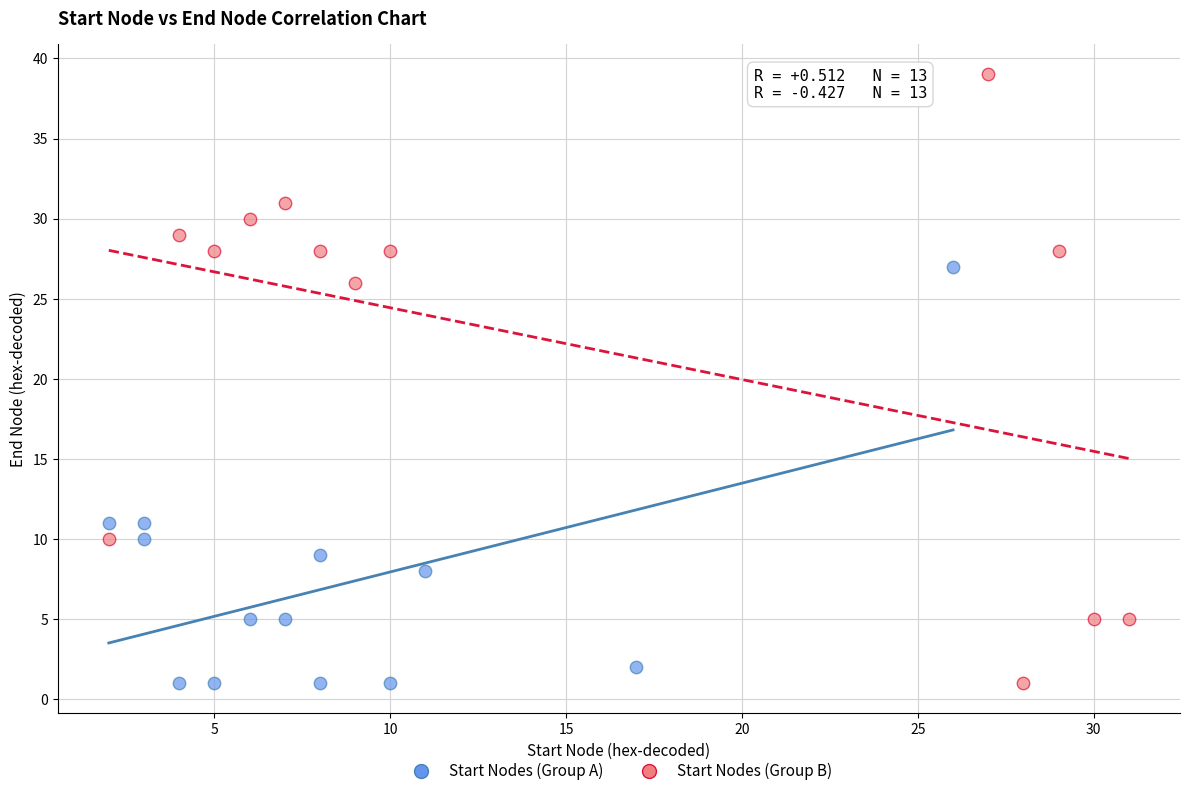

Which series contains the highest Y value?

Start Nodes (Group B)